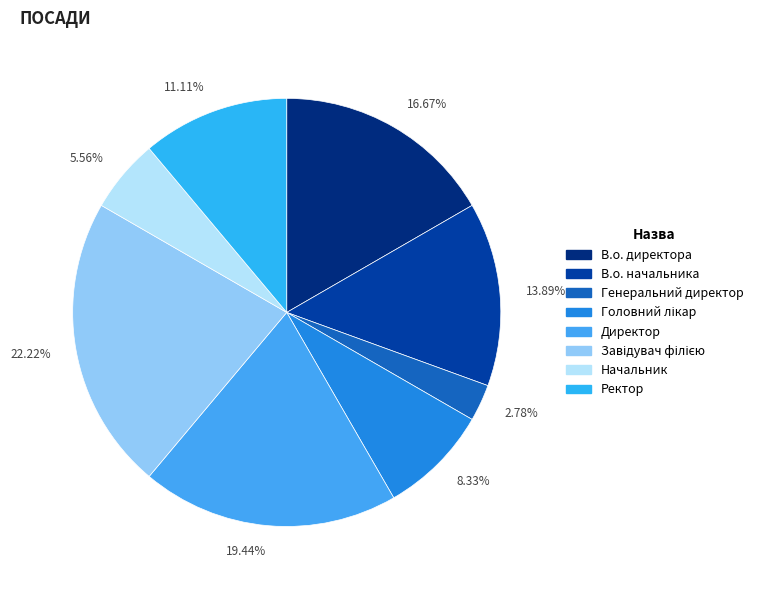

What percentage is NOT represented by Директор?

80.6%